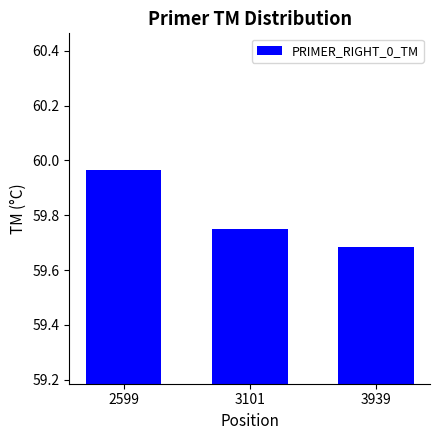

At which category does the chart reach its peak across all series?

2599